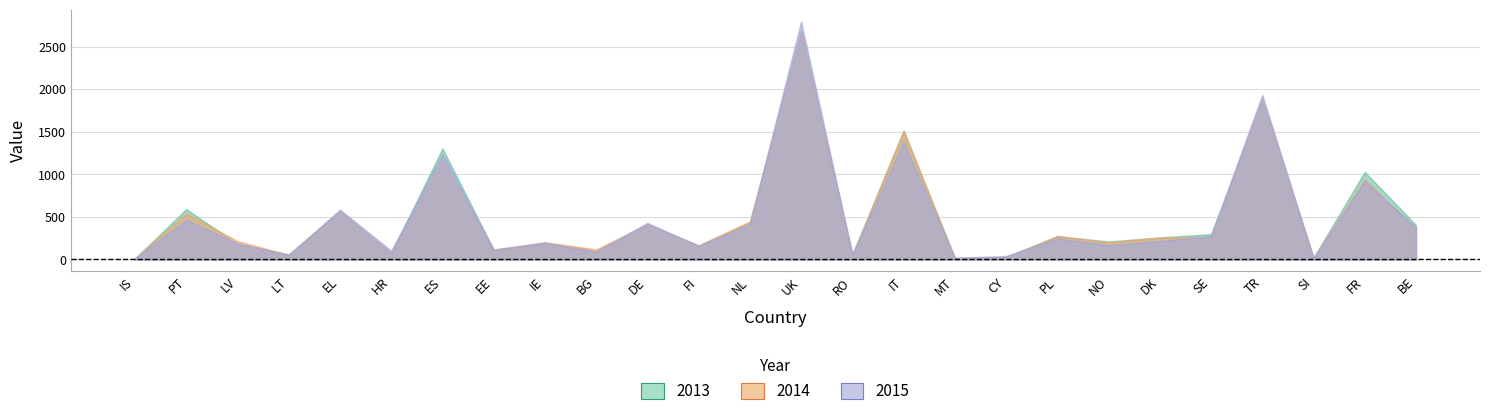

True or false: 2014 has a value of 358 at BE.

True